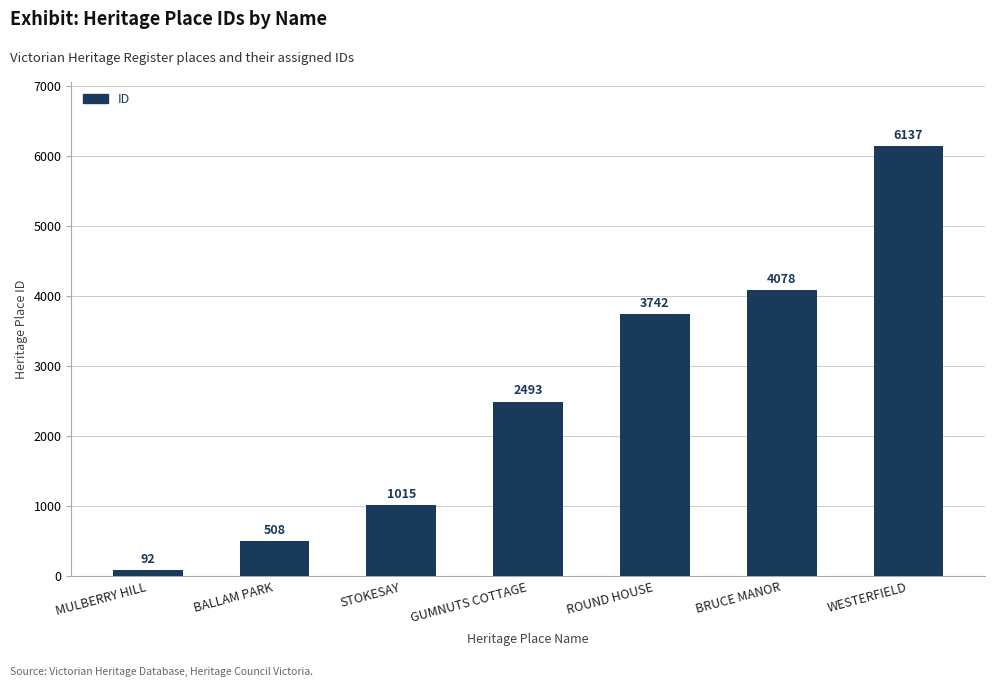

Does the chart contain any negative values?

No